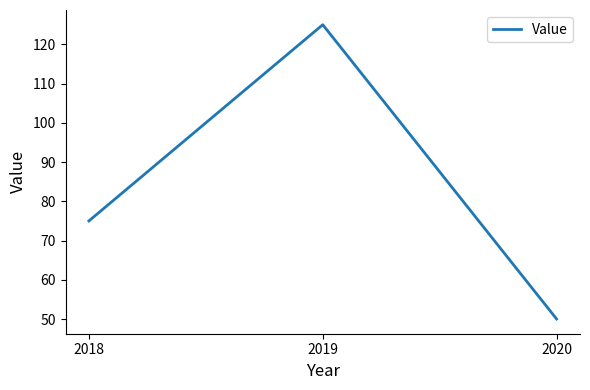

Count the number of categories in the chart.

3